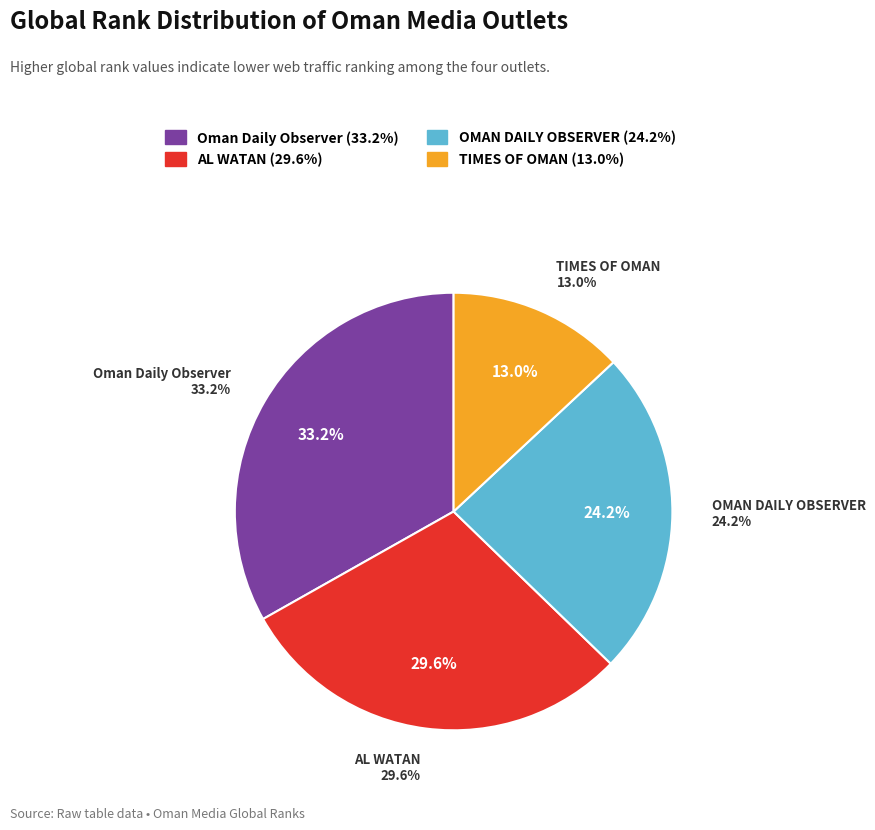

Which category has the smallest portion of the pie?

TIMES OF OMAN